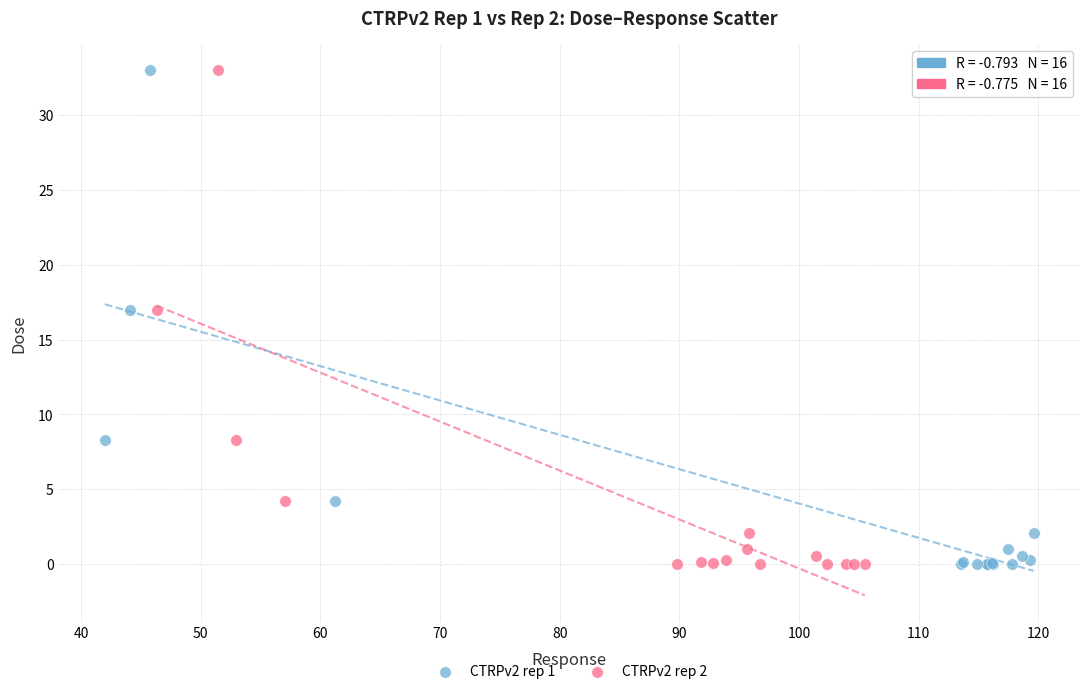

What are all the series names shown in the legend?

CTRPv2 rep 1, CTRPv2 rep 2